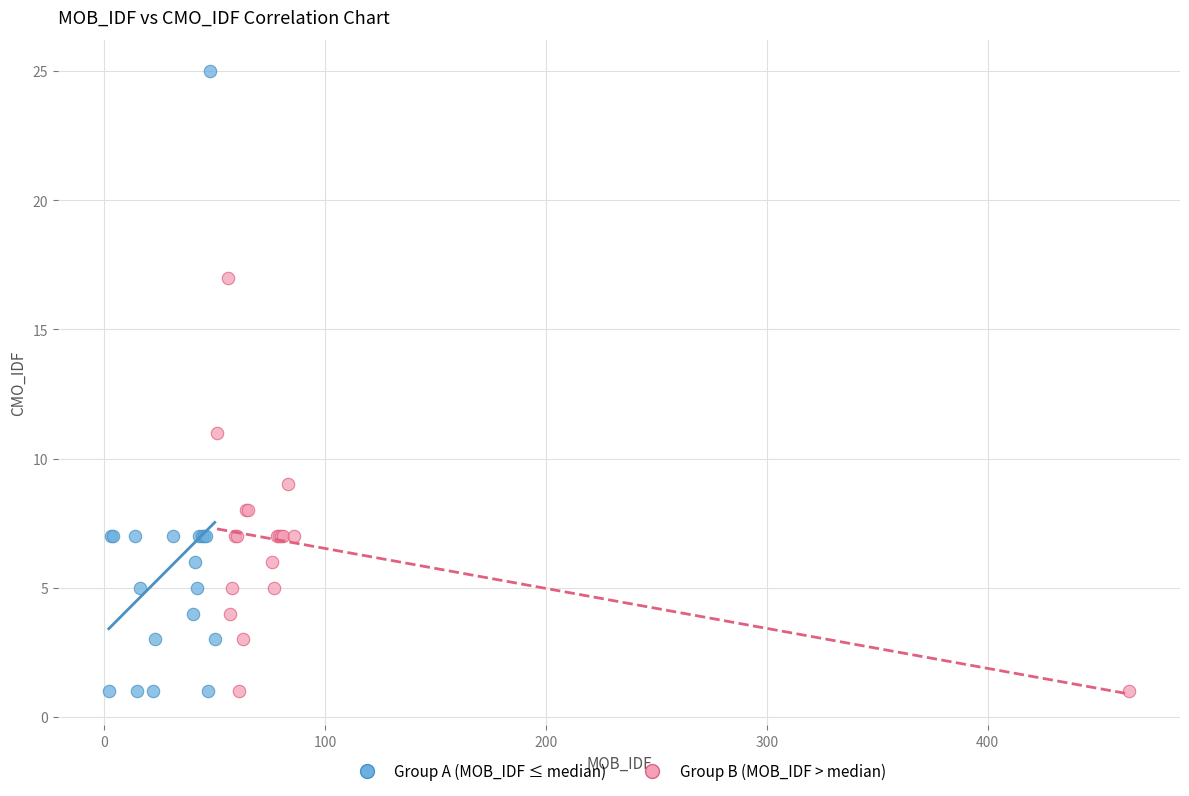

Which series contains the highest Y value?

Group A (MOB_IDF ≤ median)